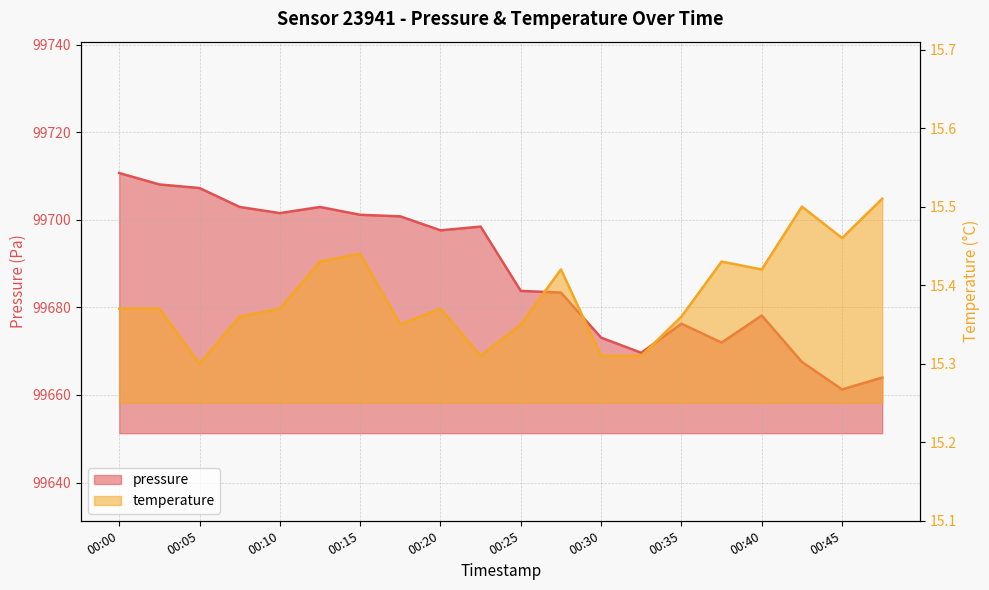

Reading right to left, extract all data points from this chart.

pressure: 99664.0	99661.3	99667.5	99678.1	99672.0	99676.3	99669.6	99673.1	99683.4	99683.8	99698.5	99697.6	99700.8	99701.2	99702.9	99701.5	99702.9	99707.3	99708.1	99710.7
temperature: 15.5	15.5	15.5	15.4	15.4	15.4	15.3	15.3	15.4	15.3	15.3	15.4	15.3	15.4	15.4	15.4	15.4	15.3	15.4	15.4